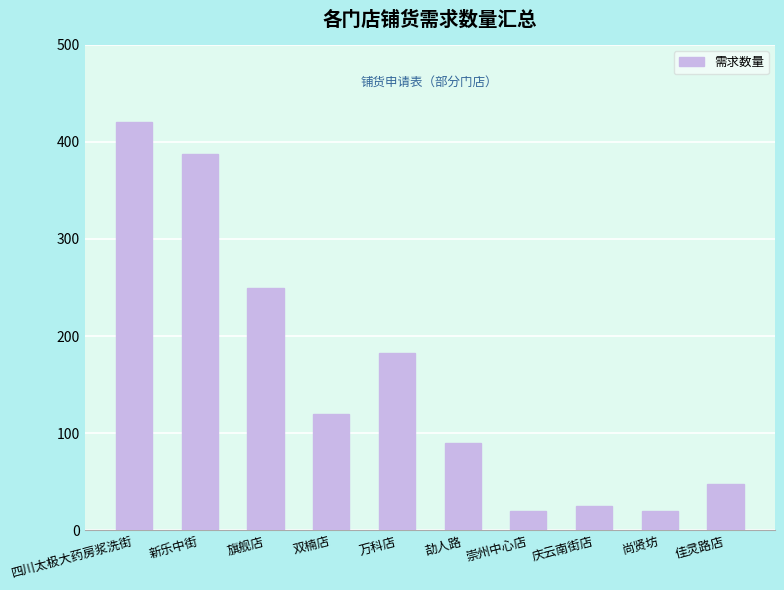

Where does the data first go above 120?

四川太极大药房浆洗街